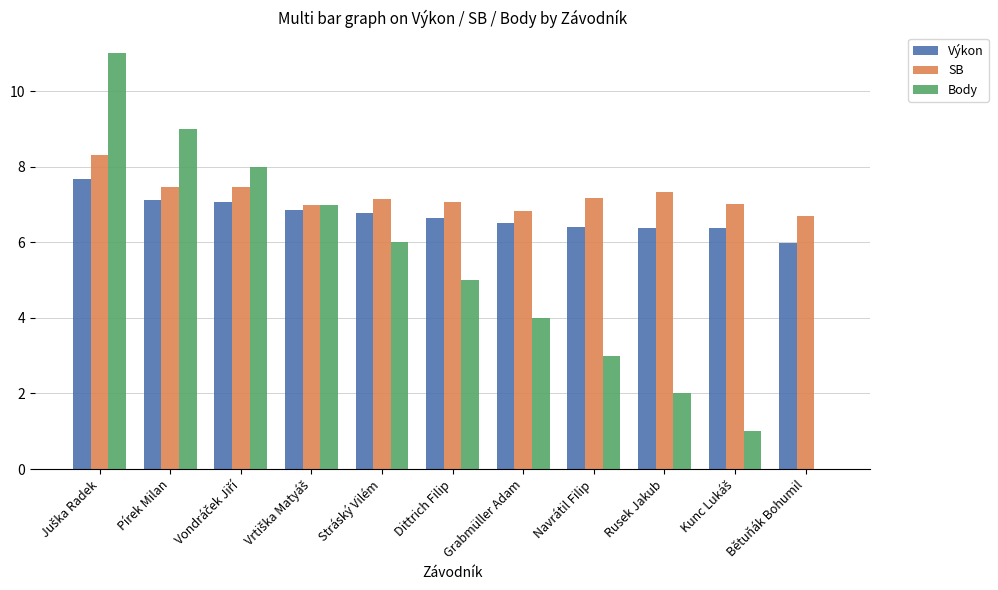

Is the value of Výkon at Rusek Jakub greater than the value of Body at Bětuňák Bohumil?

Yes